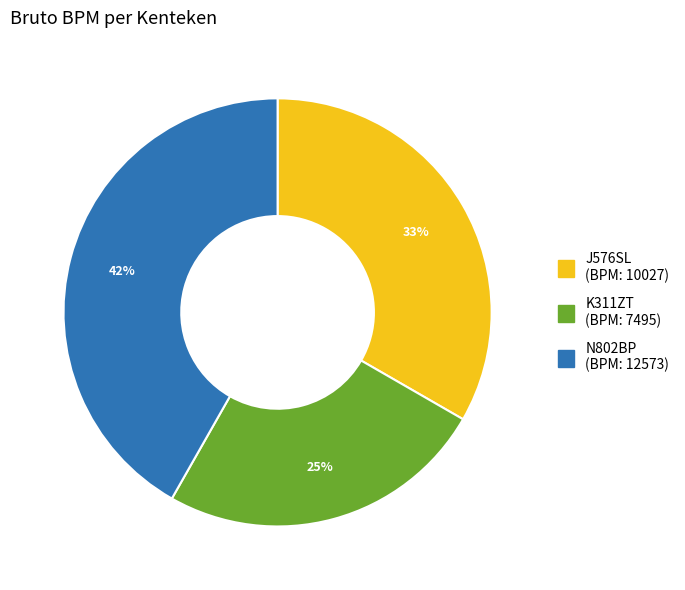

What is the largest slice in the pie chart?

N802BP